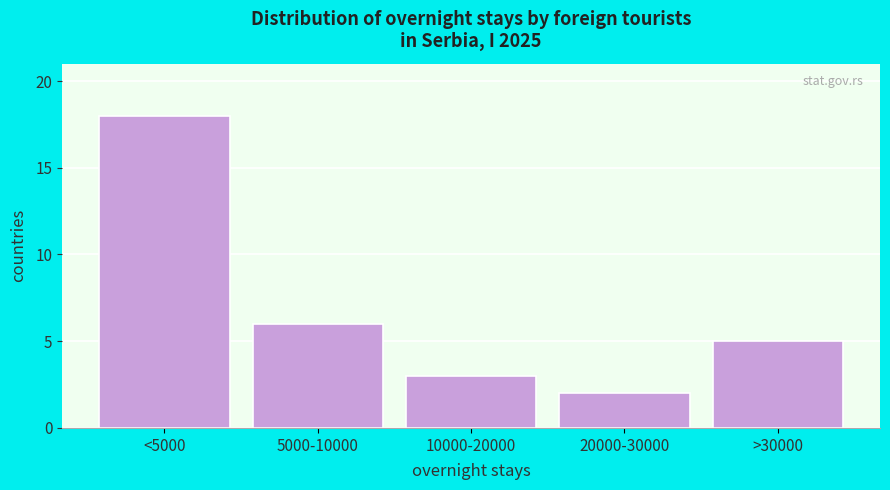

Reading right to left, extract all data points from this chart.

>30000=5	20000-30000=2	10000-20000=3	5000-10000=6	<5000=18